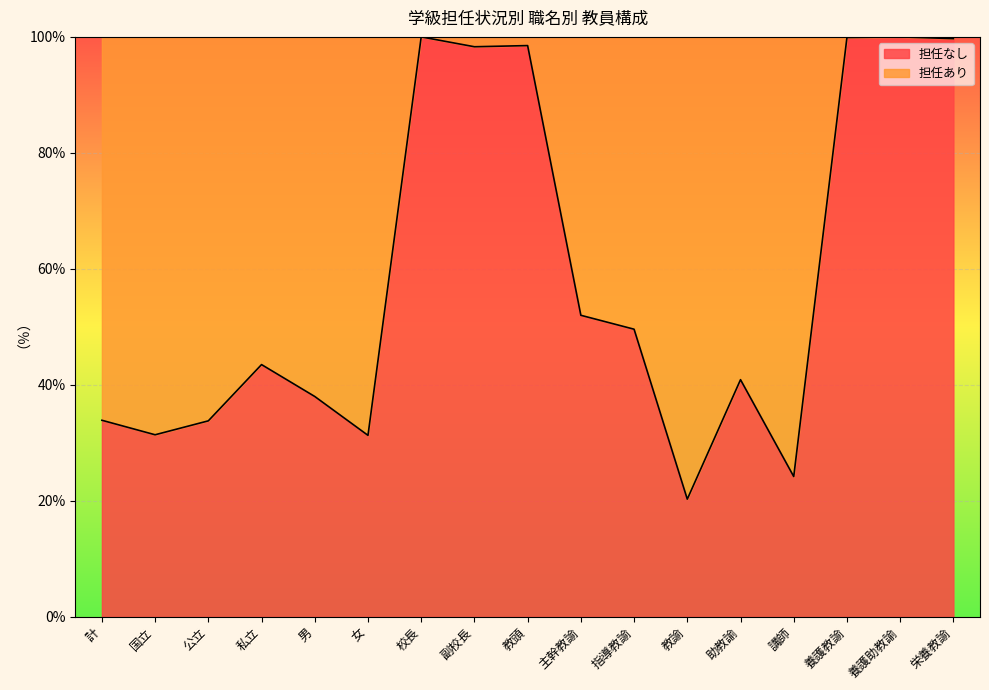

At which category does the data reach its first local peak?

私立